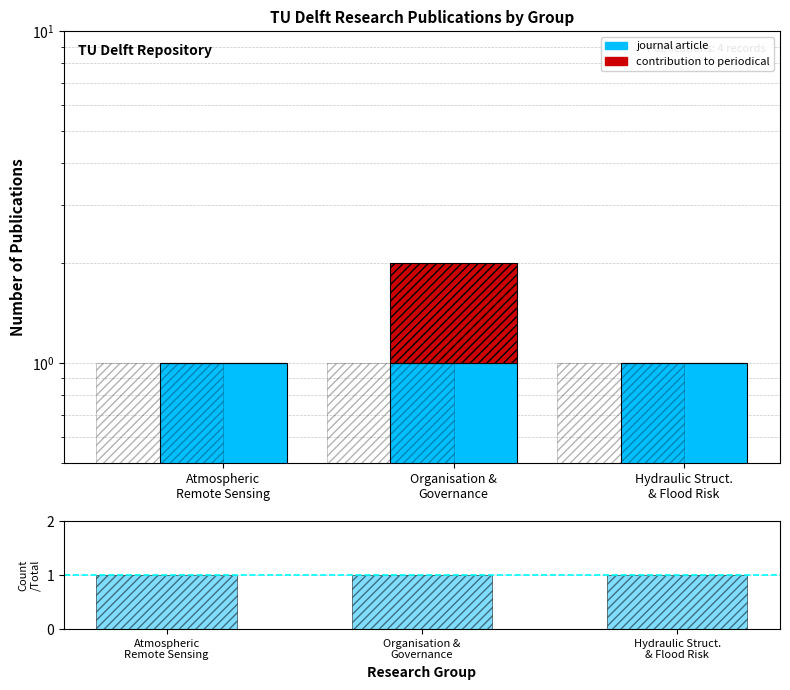

The journal article series shows 0 at Hydraulic Struct.
& Flood Risk. True or false?

False